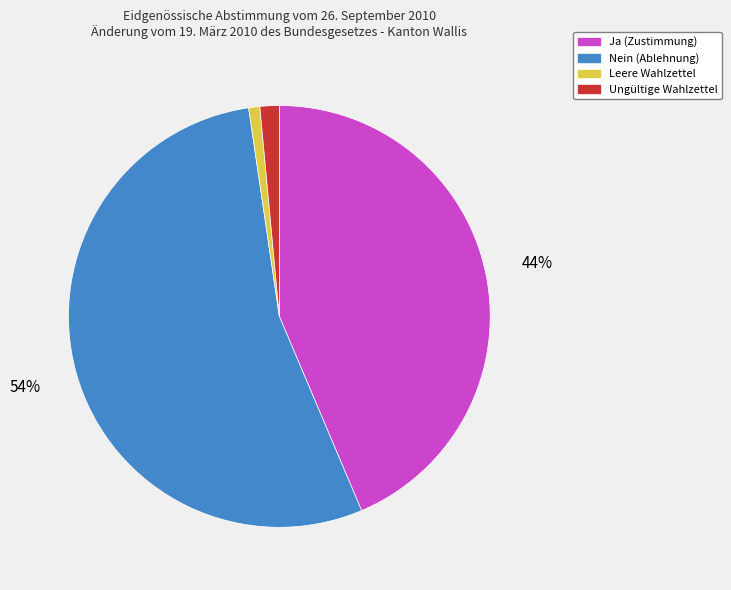

Do Ungültige Wahlzettel and Leere Wahlzettel together represent more than half of the pie?

No